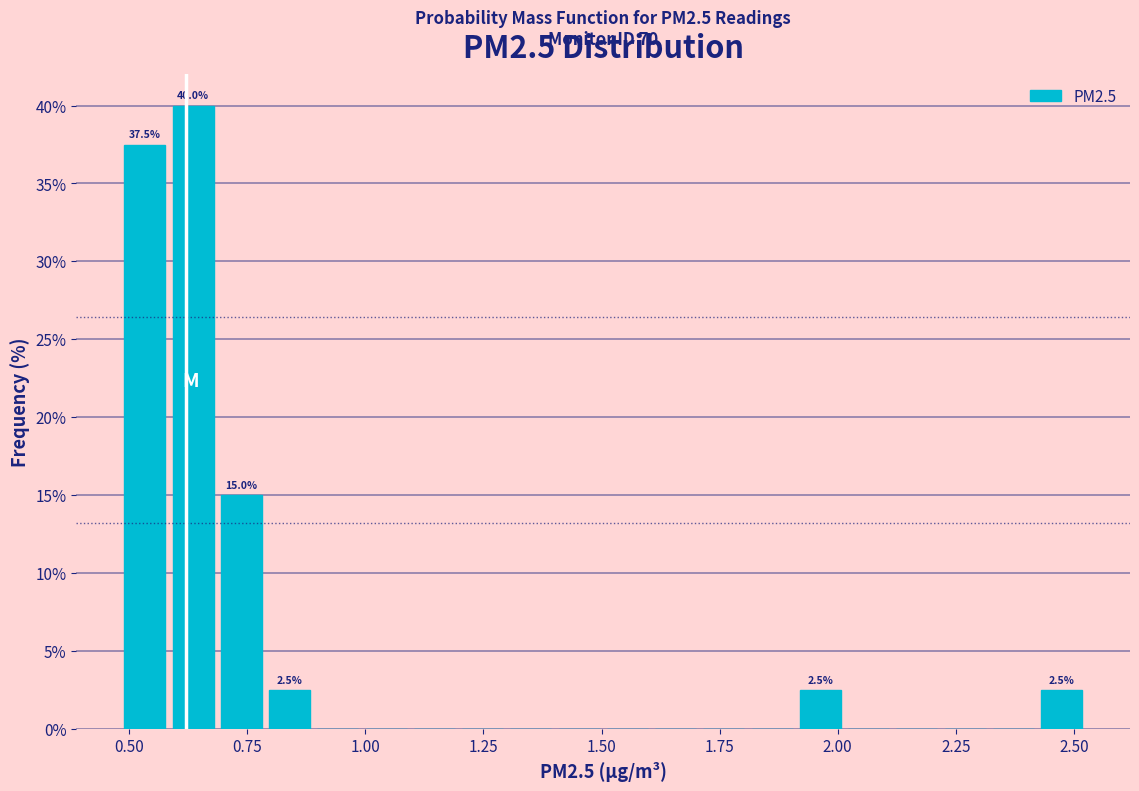

Read against the x-axis, roughly where is the centre of the tallest bar?

0.65